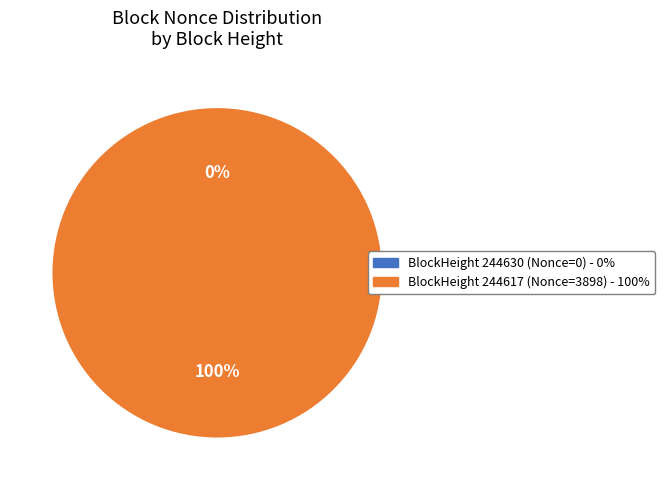

Count the number of slices in the pie.

2